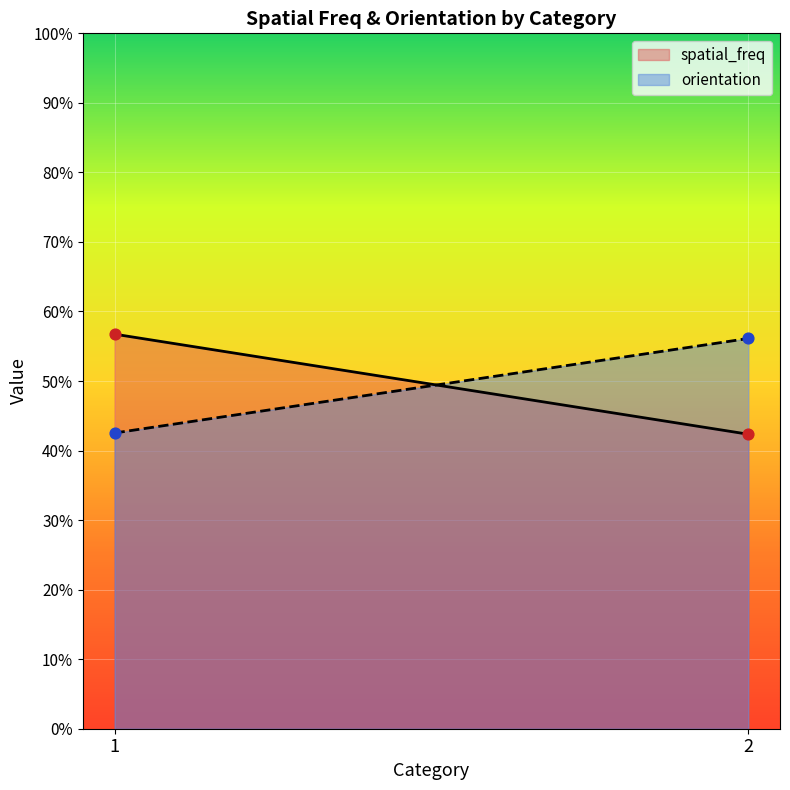

Is the value of orientation at 2 greater than the value of spatial_freq at 2?

Yes